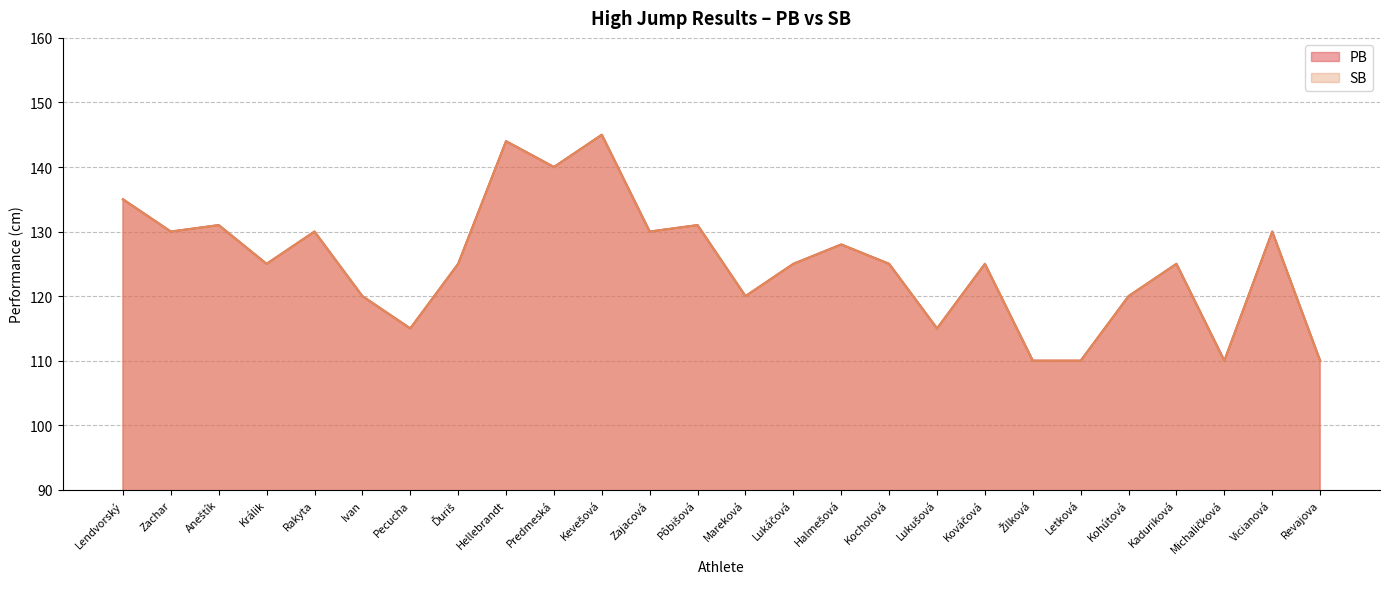

List the series in order of their peak value, lowest first.

PB, SB